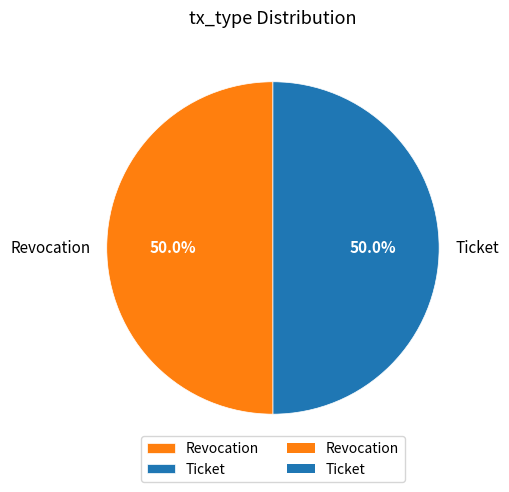

To the nearest percent, what portion does Ticket represent?

50%